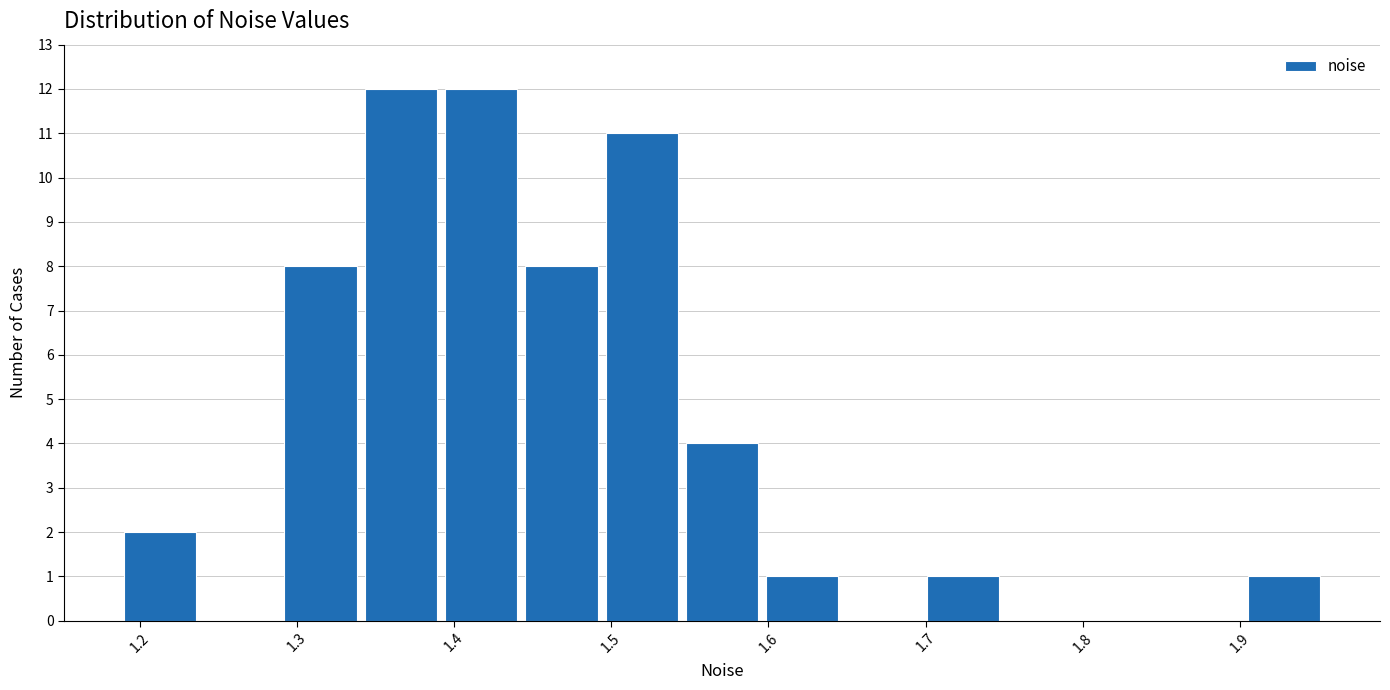

How tall is the bar that spans 1.49 to 1.54 on the x-axis? Neither the bar edges nor the heights are printed on the chart, so give them approximately, as read against the axes.

11